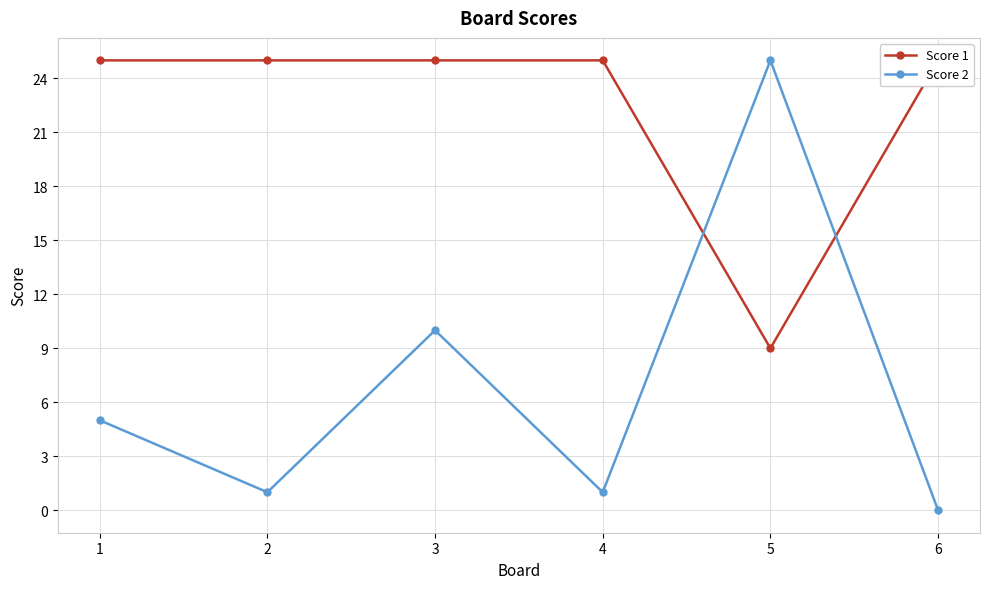

Count the number of data series in this chart.

2